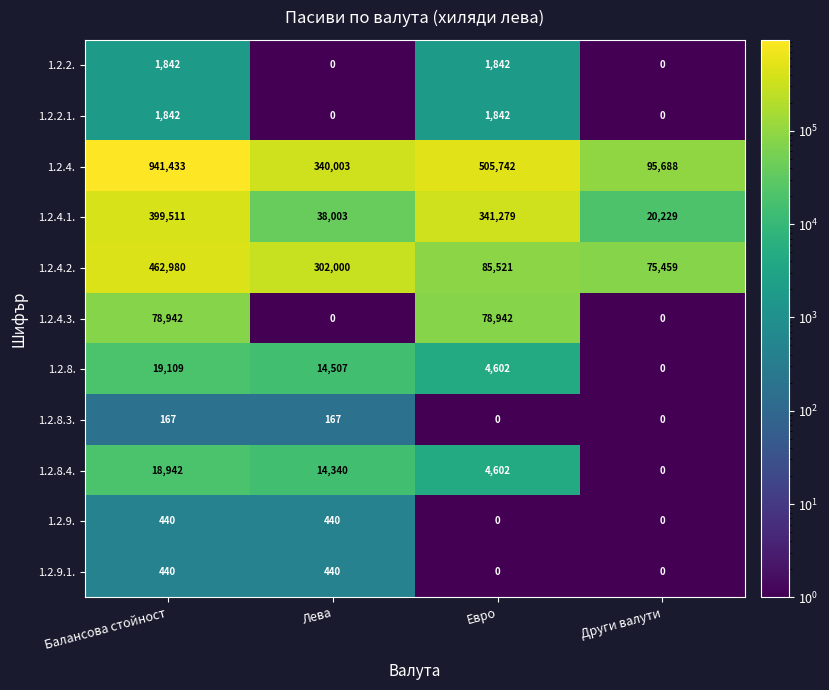

Which category has the highest value across all series?

Балансова стойност